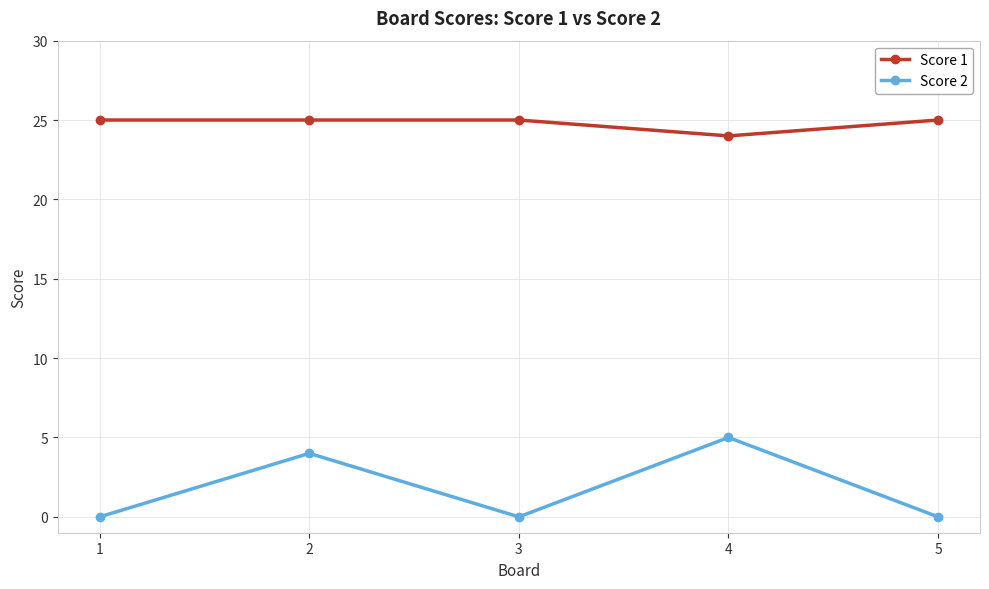

True or false: Score 1 and Score 2 intersect in this chart.

False